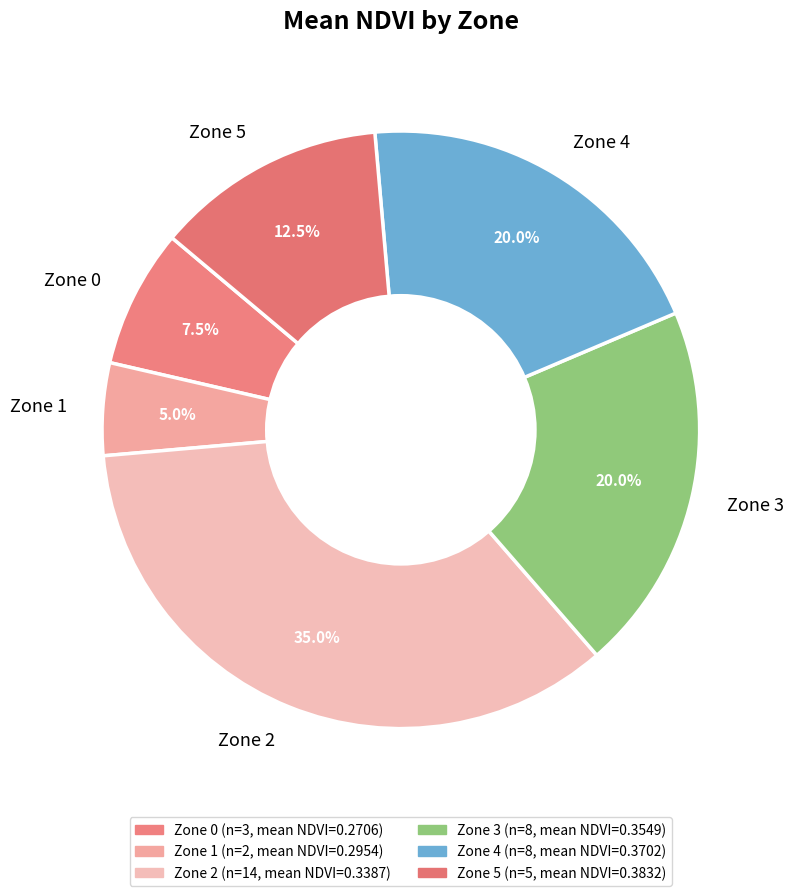

What is the smallest slice in the pie chart?

Zone 1